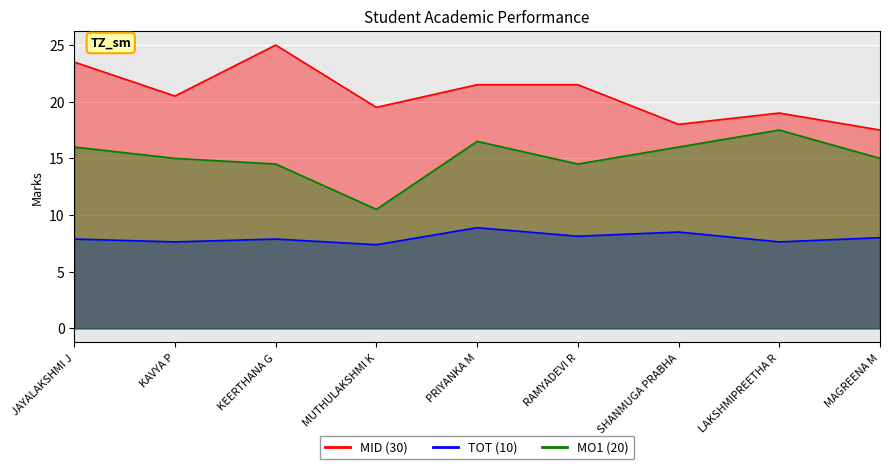

Between LAKSHMIPREETHA R and PRIYANKA M, which is larger?

PRIYANKA M